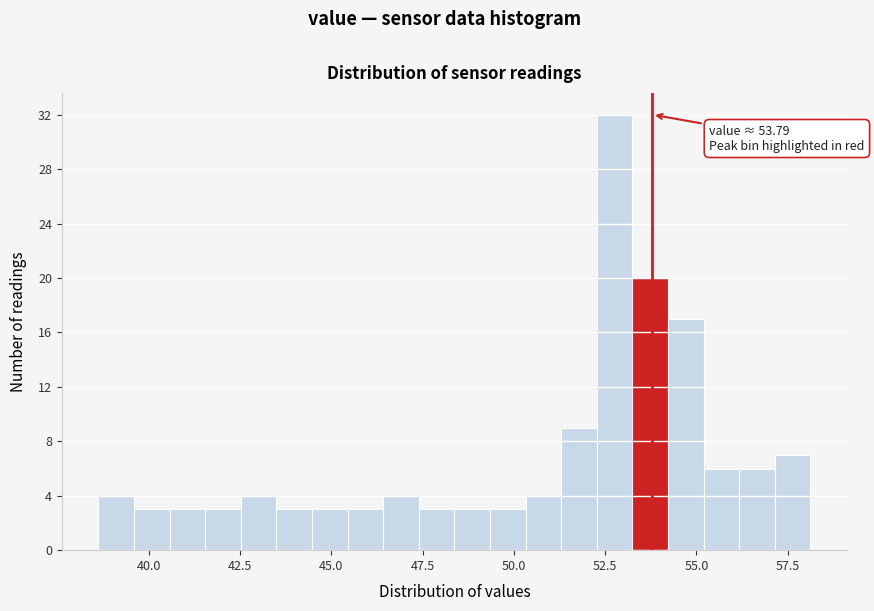

Read against the x-axis, roughly where is the centre of the tallest bar?

53.0